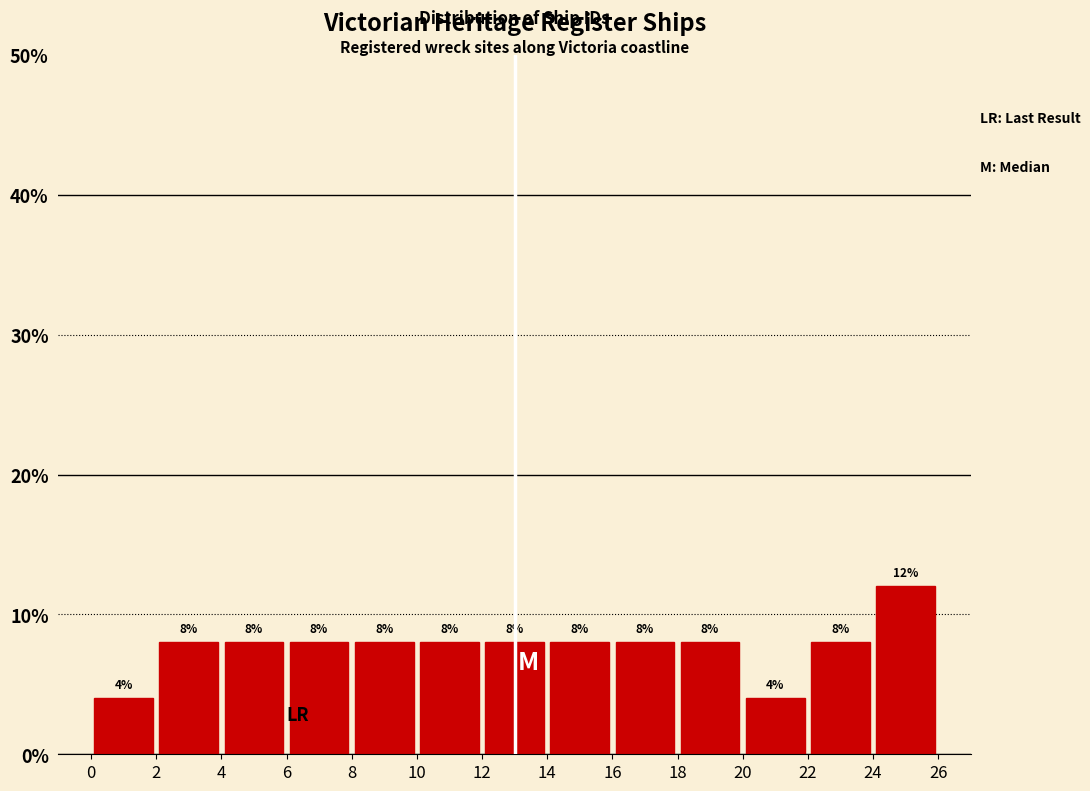

Reading left to right, list every bar in this chart as the range it spans on the x-axis followed by its height.

0 to 2: 4
2 to 4: 8
4 to 6: 8
6 to 8: 8
8 to 10: 8
10 to 12: 8
12 to 14: 8
14 to 16: 8
16 to 18: 8
18 to 20: 8
20 to 22: 4
22 to 24: 8
24 to 26: 12